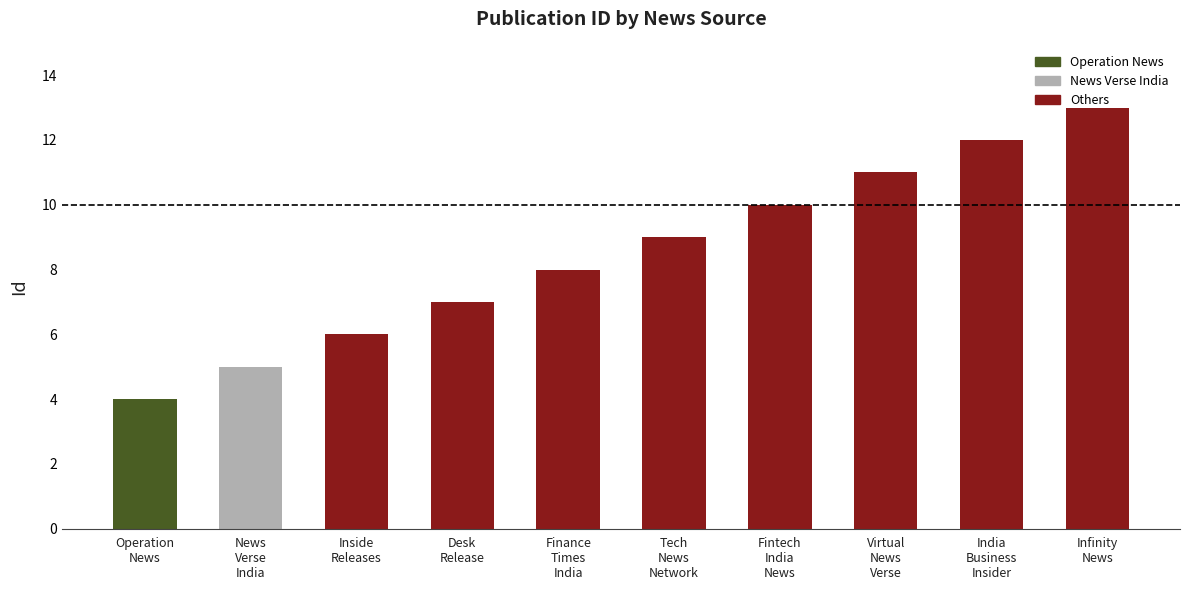

What is the difference between the maximum and second lowest values?

8